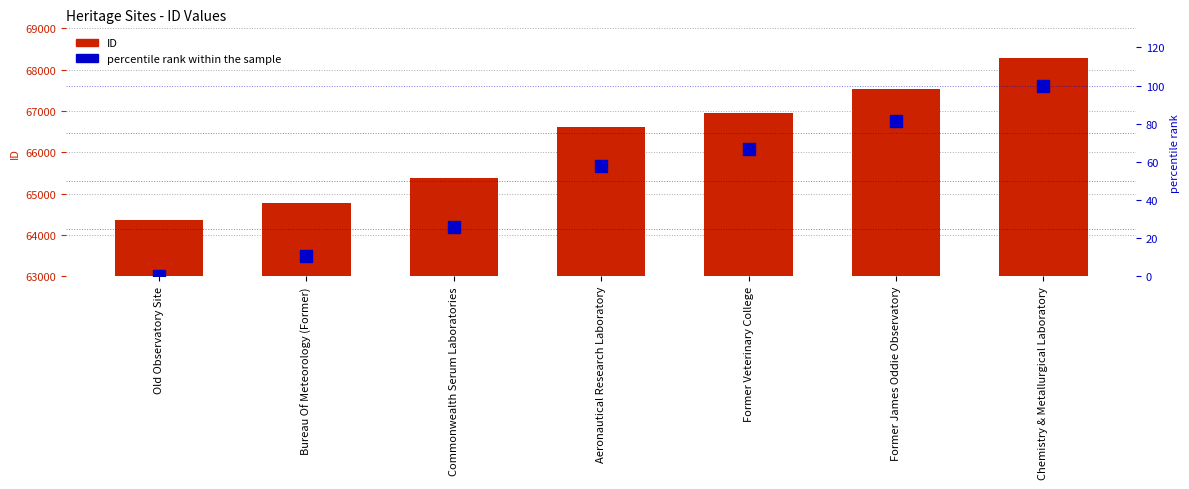

The ID series shows 87040.5 at Old Observatory Site. True or false?

False